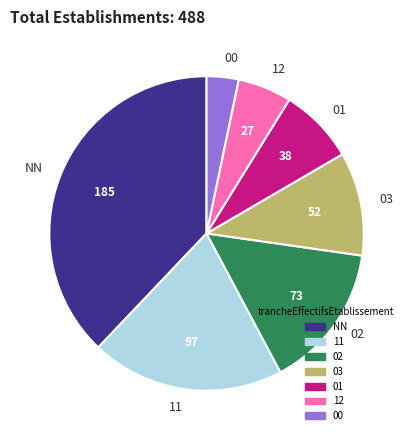

Which slice is the largest?

NN